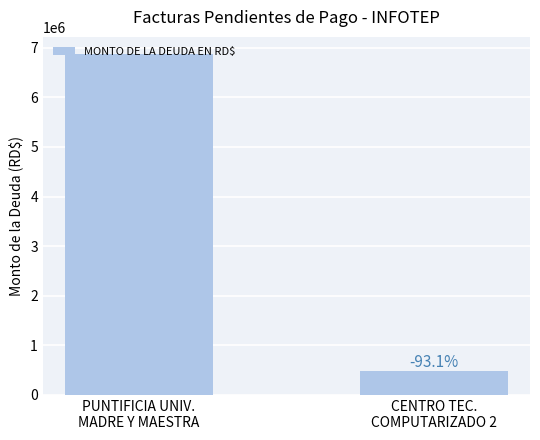

What is the greatest value displayed?

6875000